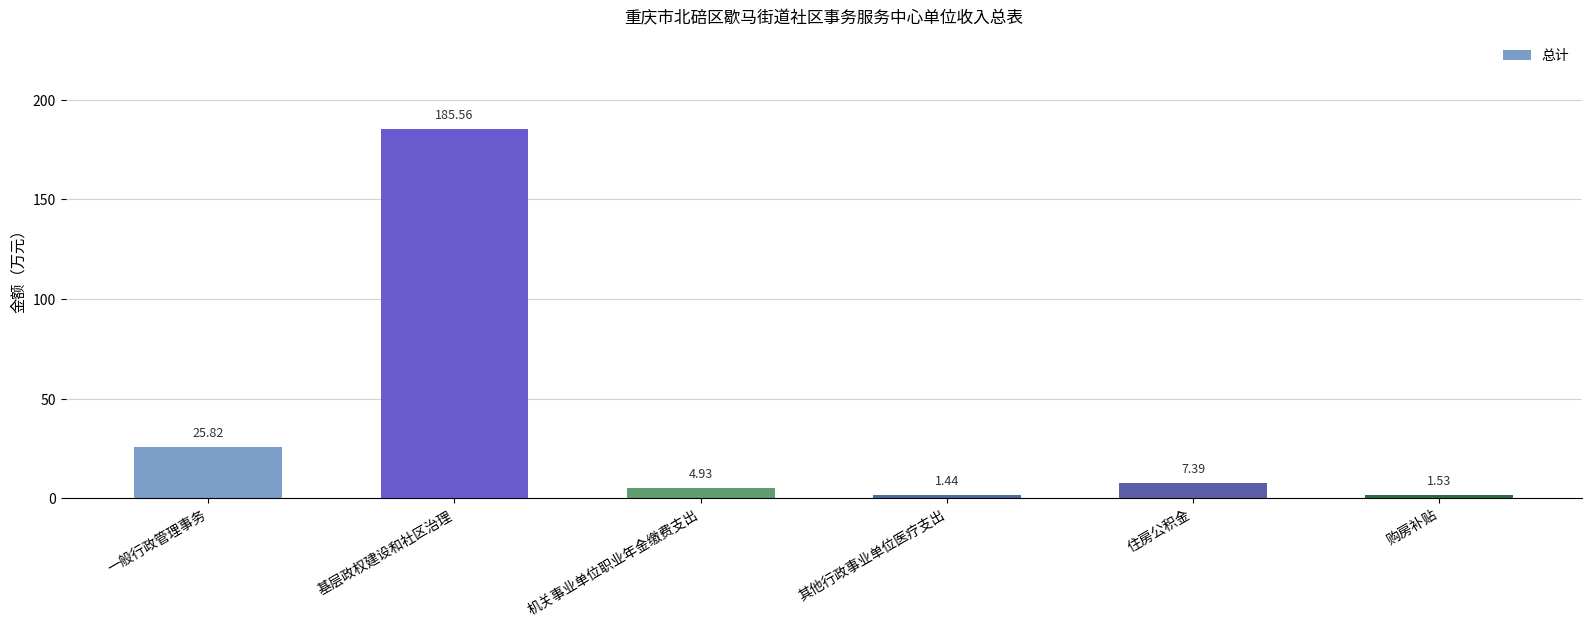

At which label does the data first exceed 7?

一般行政管理事务